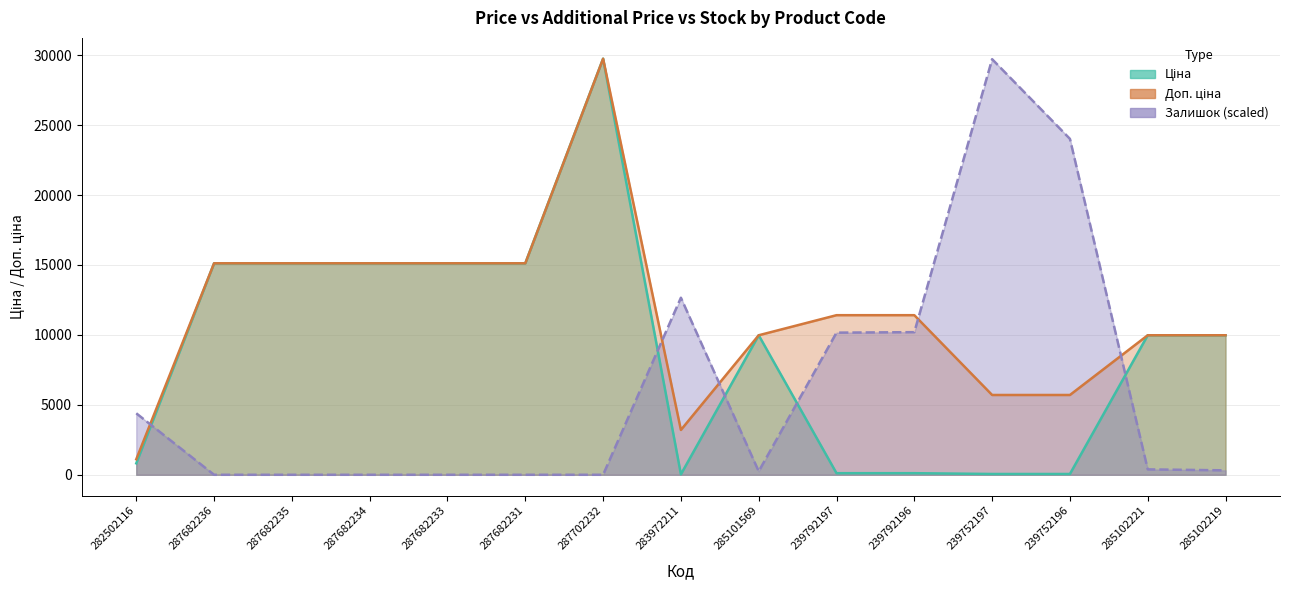

What is the average value of the Ціна series?

9097.7